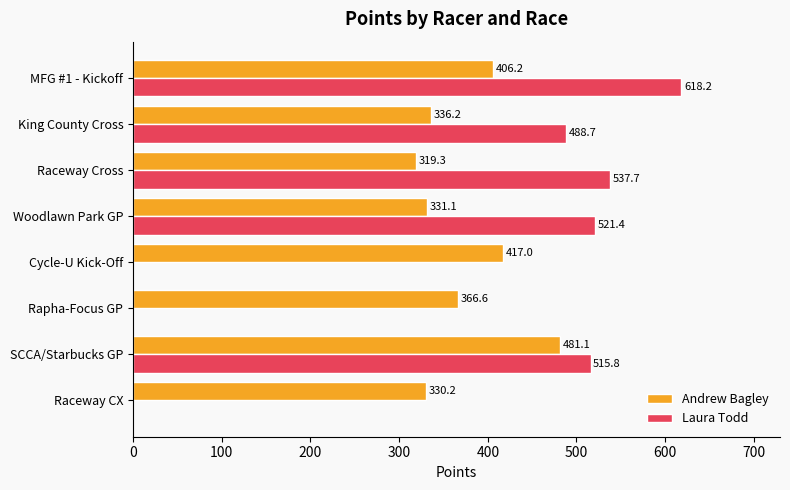

Read the Andrew Bagley value at Woodlawn Park GP.

331.1